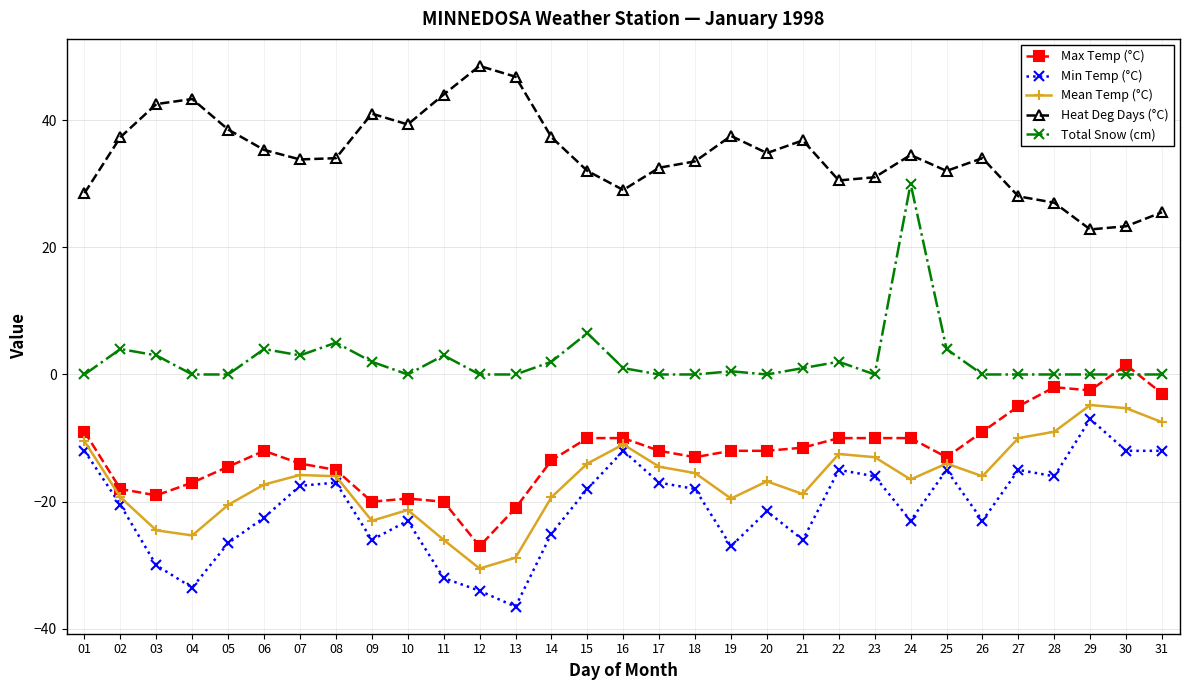

What is the difference between the second highest and second lowest values in the Mean Temp (°C) series?

23.5